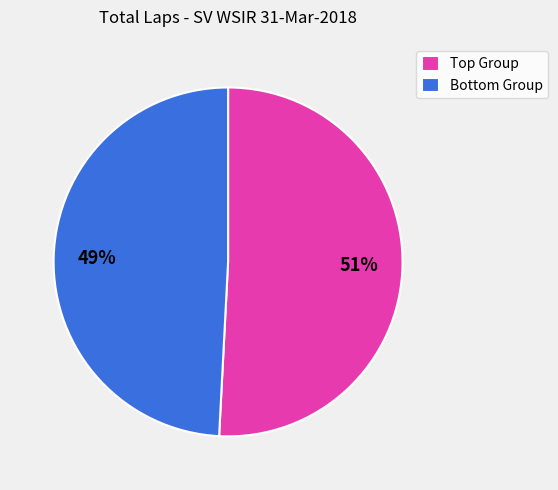

Which slice represents more than half of the pie?

Top Group